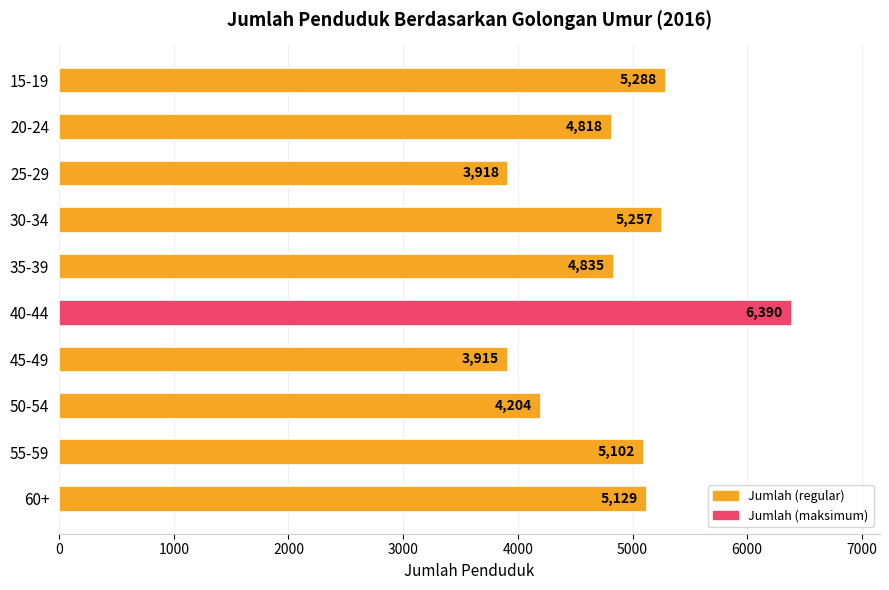

Which label corresponds to the largest value in the chart?

40-44